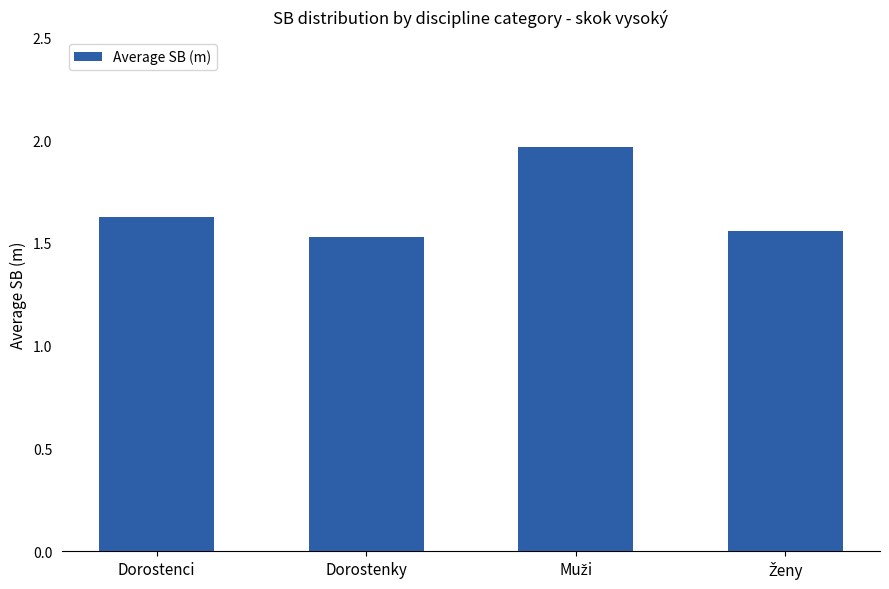

What is the average value?

1.7